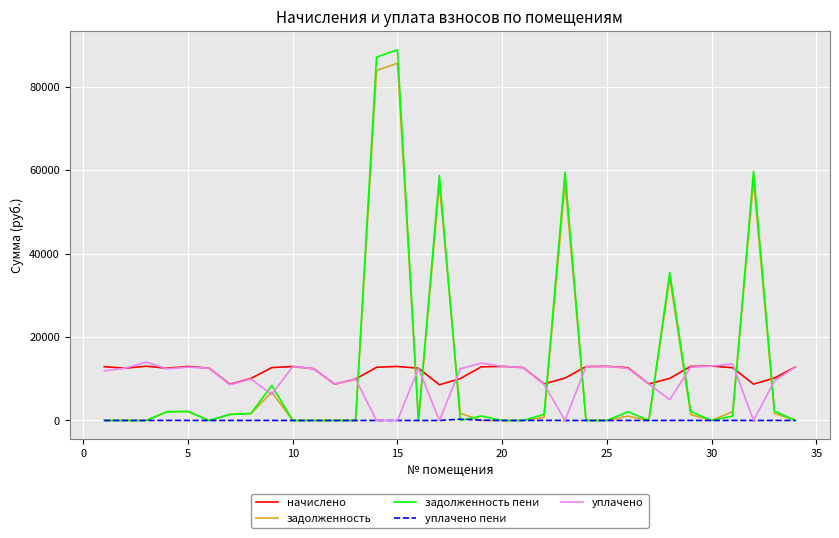

Which series has the largest range (max minus min)?

задолженность пени